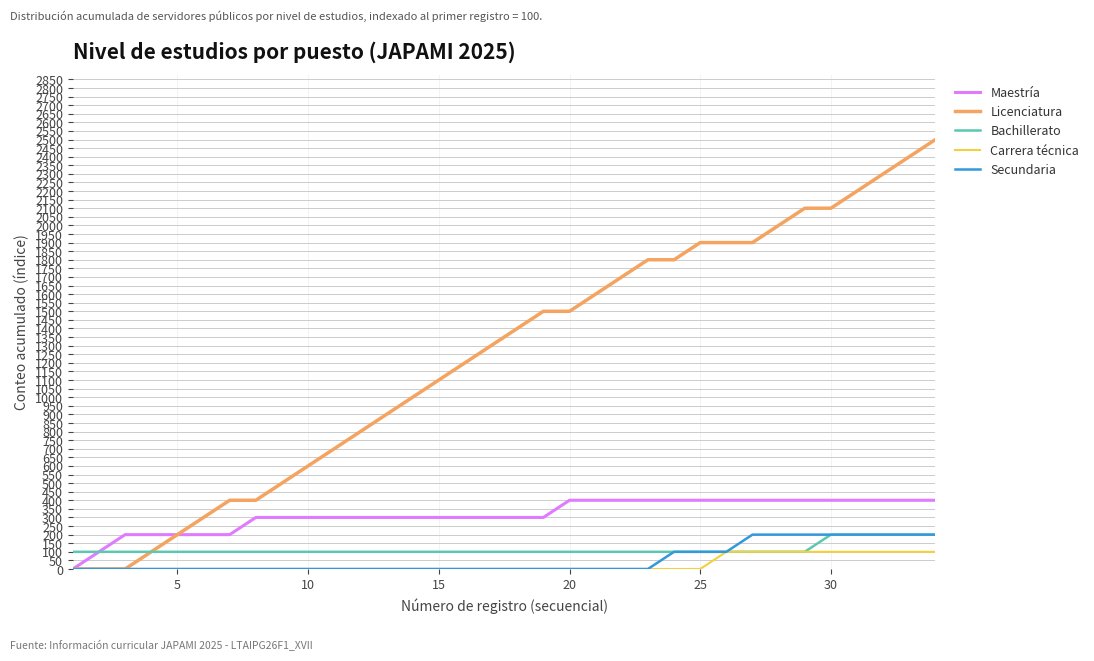

Which series has the widest spread of values?

Licenciatura